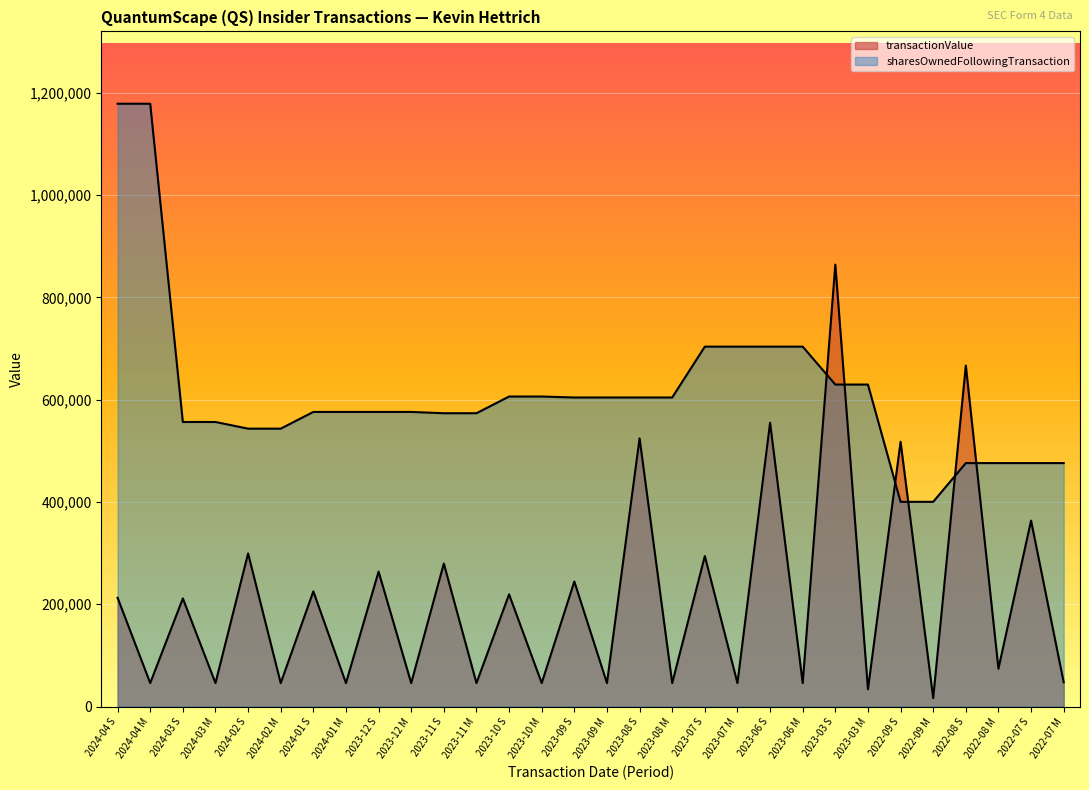

The value of transactionValue at 2022-09 M is 16373. True or false?

True